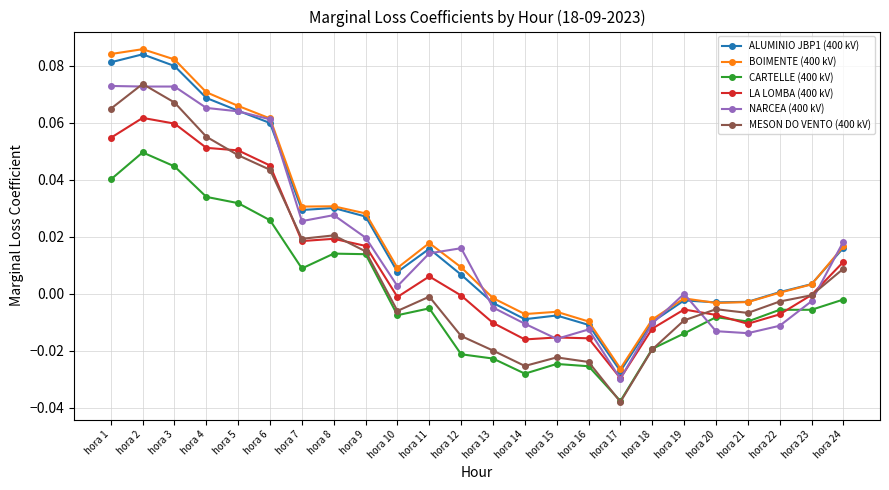

Is this an area chart (filled region under the line)?

No